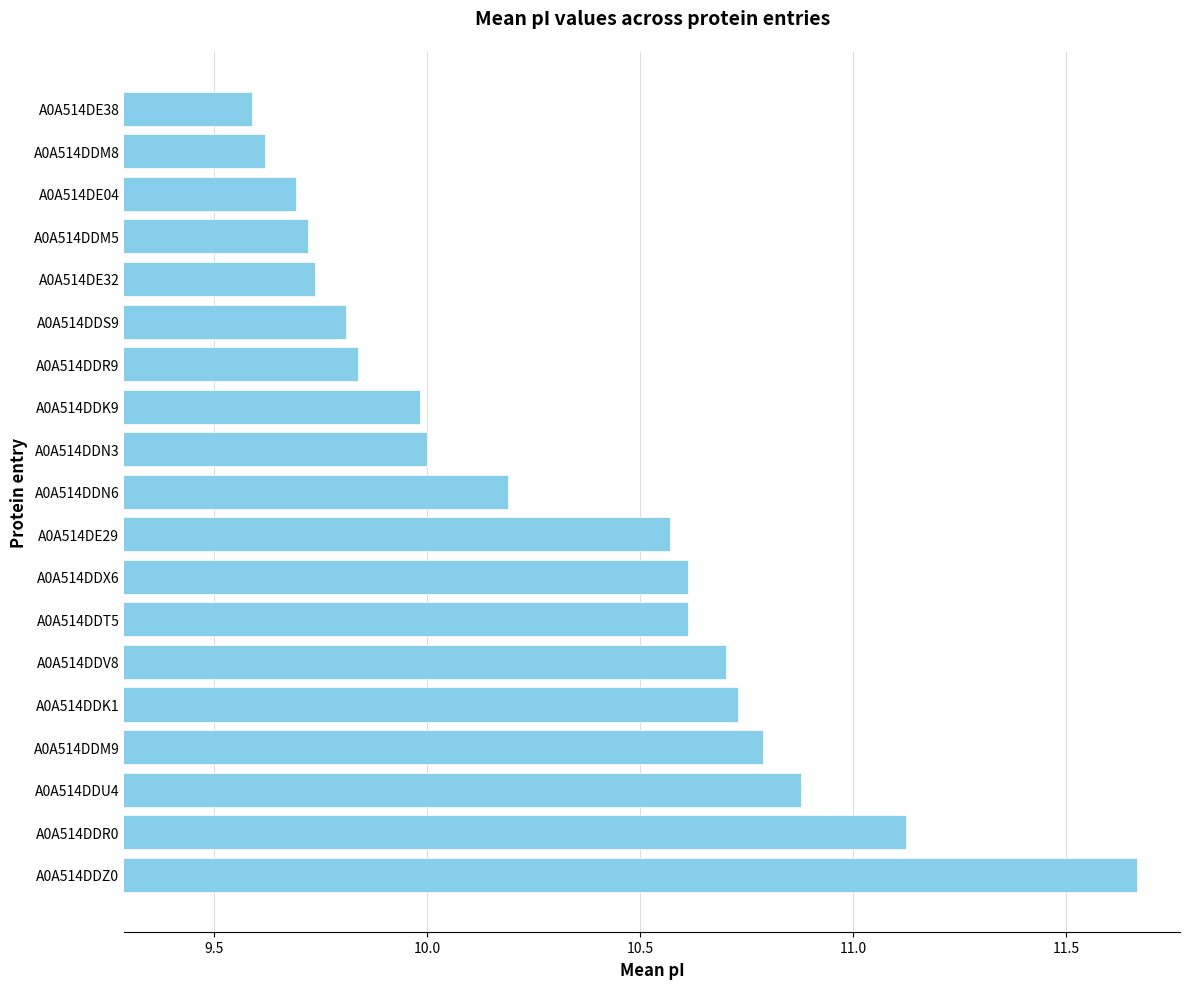

What is the smallest value displayed?

9.6